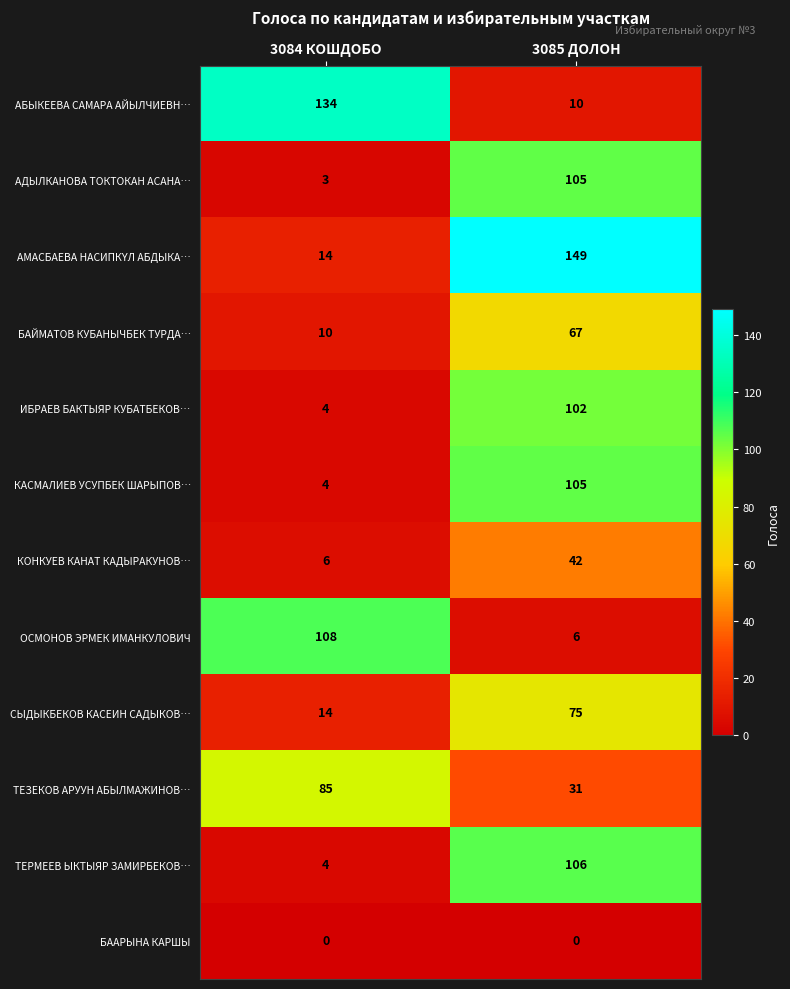

What is the total value across all series at 3084 КОШДОБО?

386